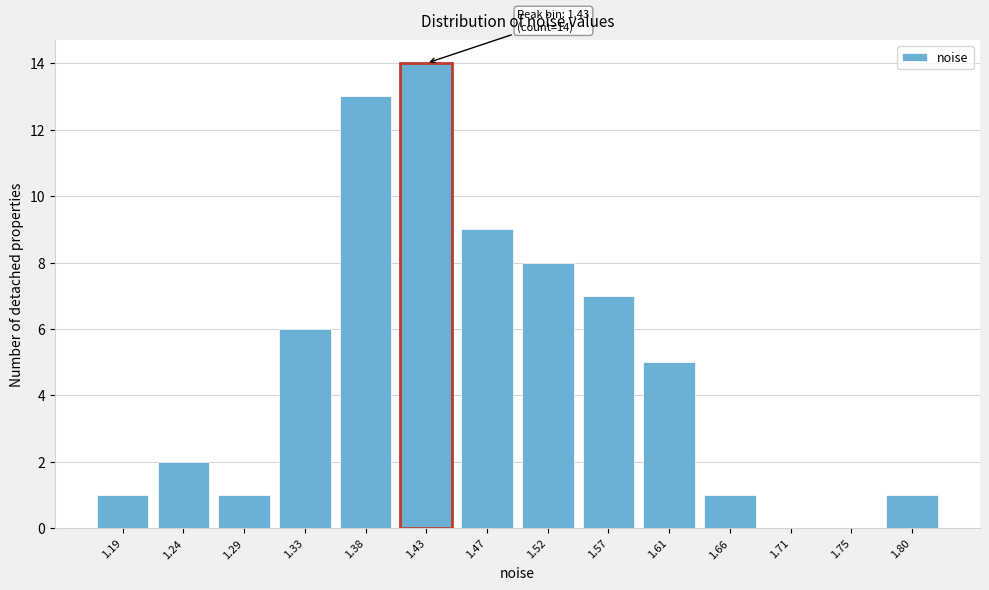

Reading left to right, transcribe all the data shown in this chart.

1.19=1	1.24=2	1.29=1	1.33=6	1.38=13	1.43=14	1.47=9	1.52=8	1.57=7	1.61=5	1.66=1	1.71=0	1.75=0	1.80=1